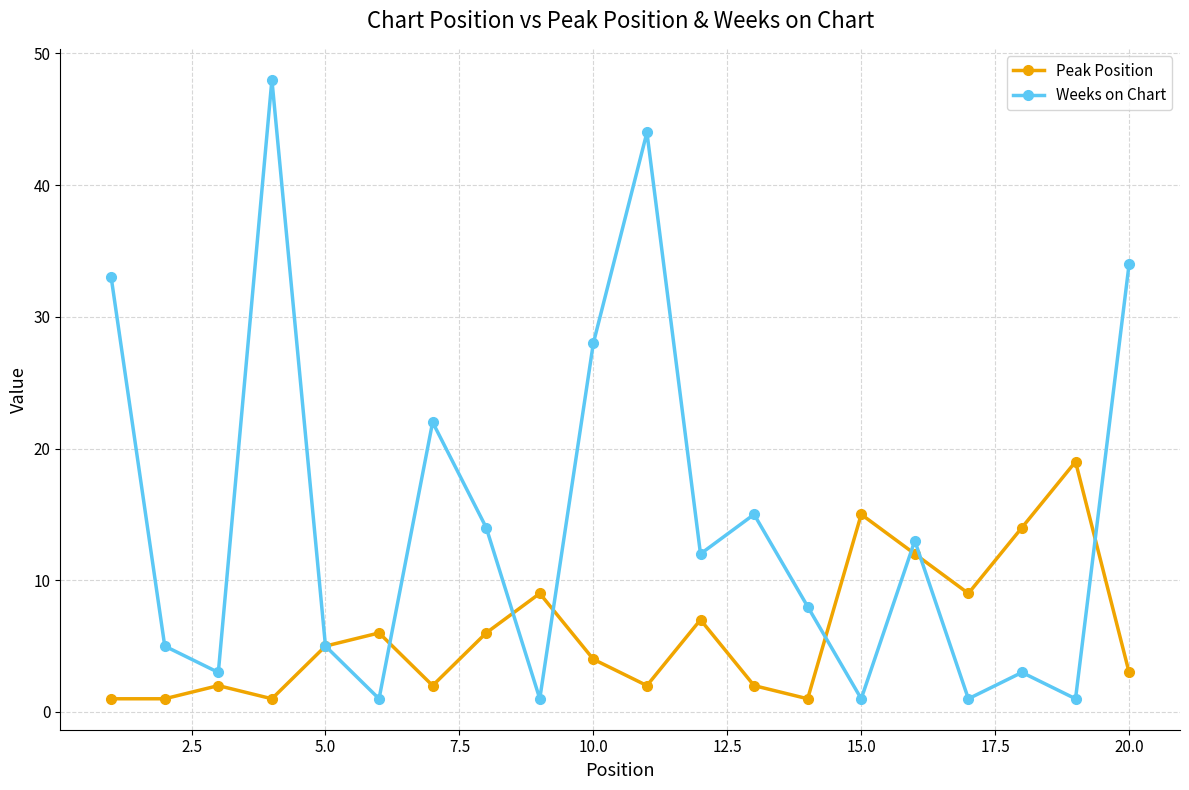

How many categories are shown in the chart?

20